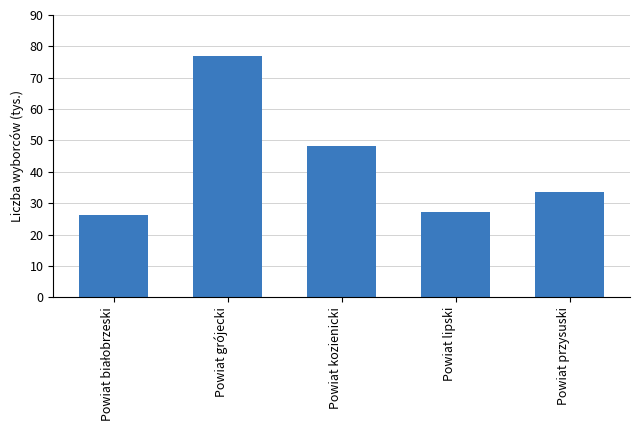

What is the difference between the second highest and second lowest values?

20.9